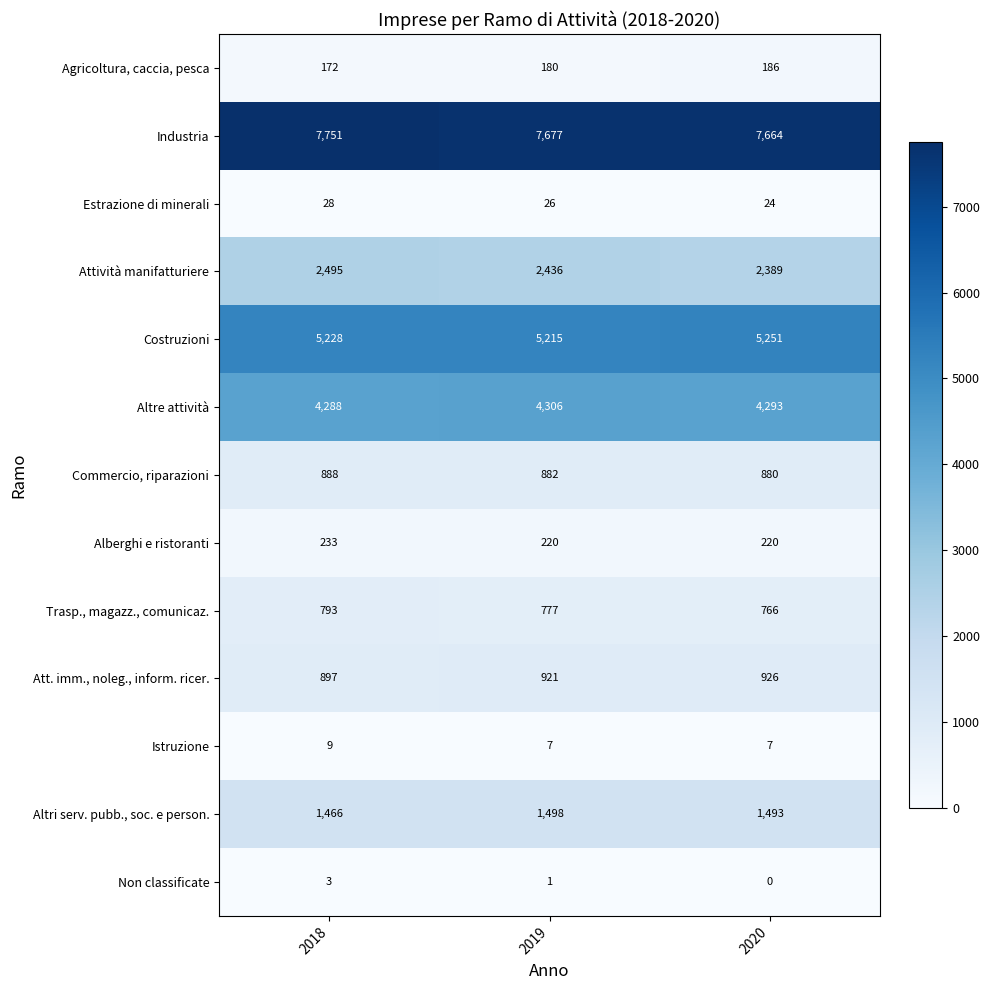

How many Agricoltura, caccia, pesca values are between 172 and 186?

3